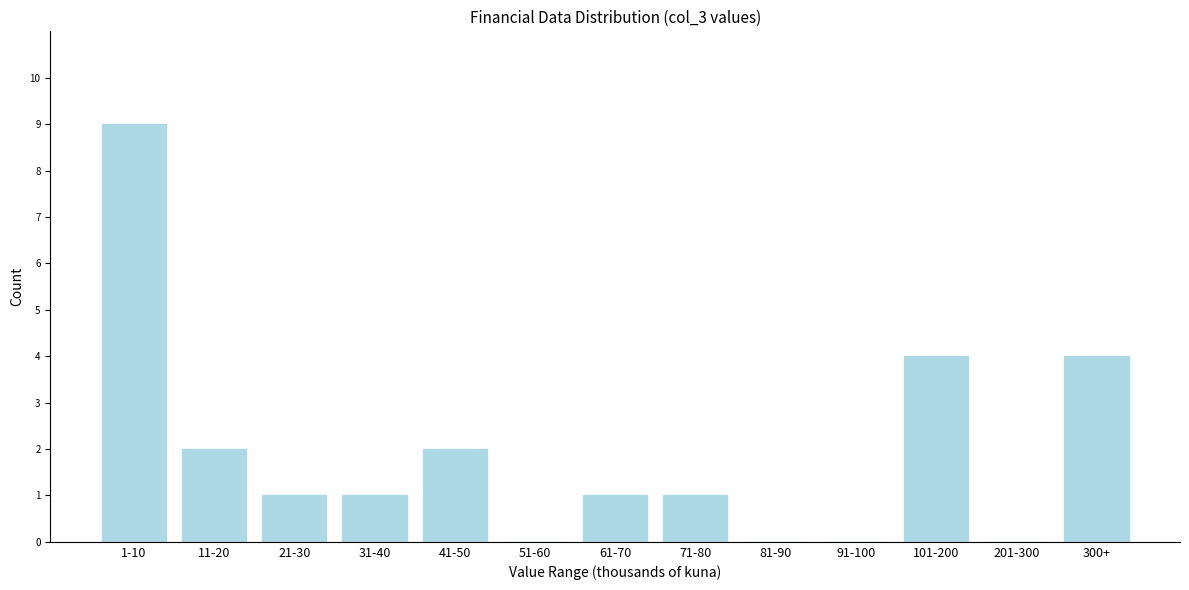

Reading left to right, what are all the values shown in this chart?

1-10=9	11-20=2	21-30=1	31-40=1	41-50=2	51-60=0	61-70=1	71-80=1	81-90=0	91-100=0	101-200=4	201-300=0	300+=4